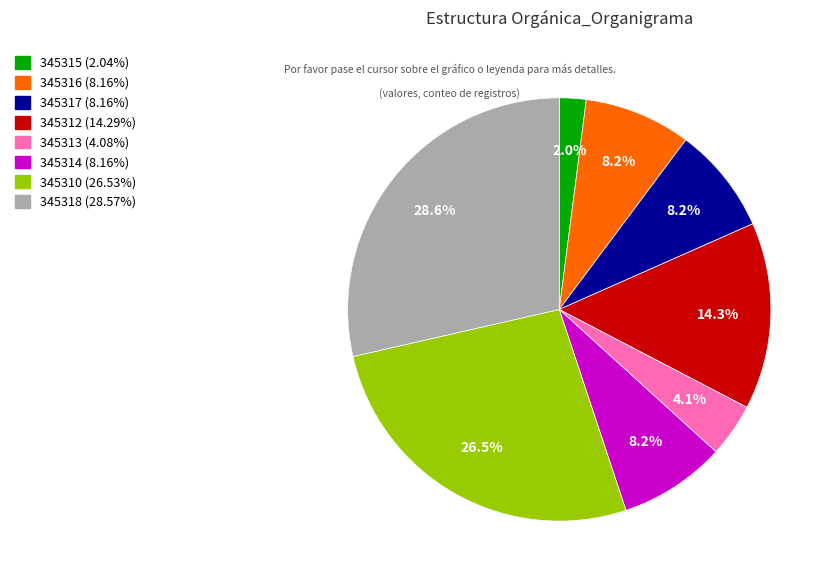

What is the ratio of the value at 345316 to the value at 345318?

0.3